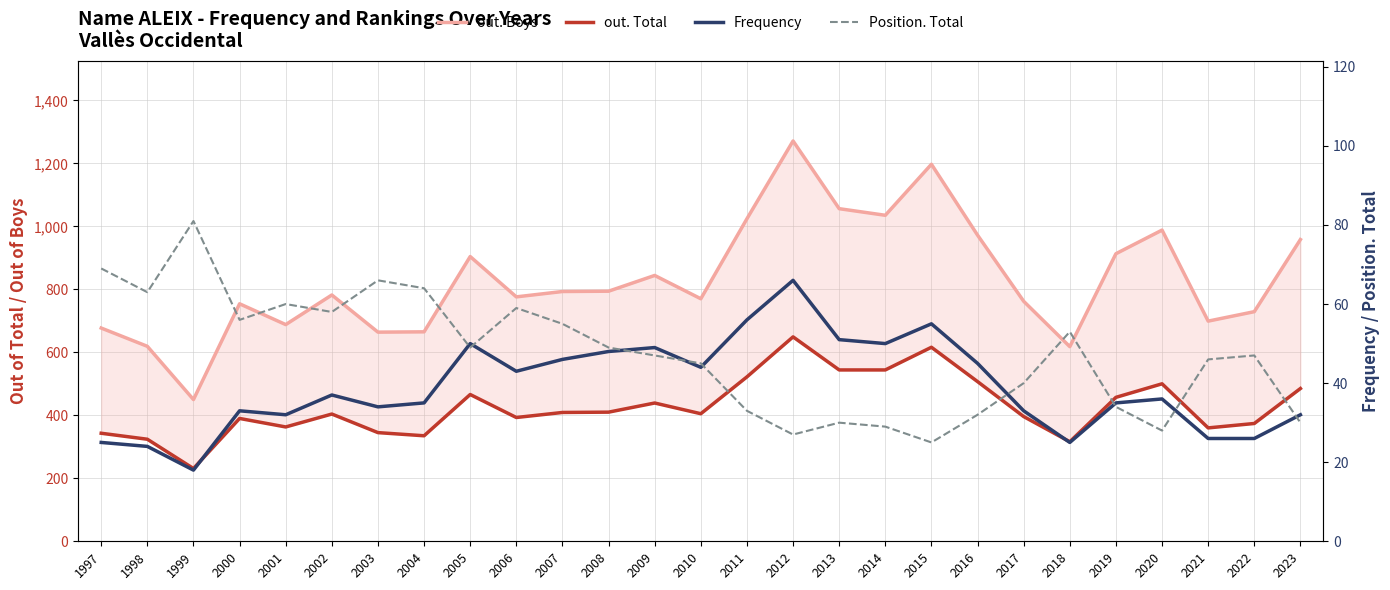

Is this an area chart (filled region under the line)?

No